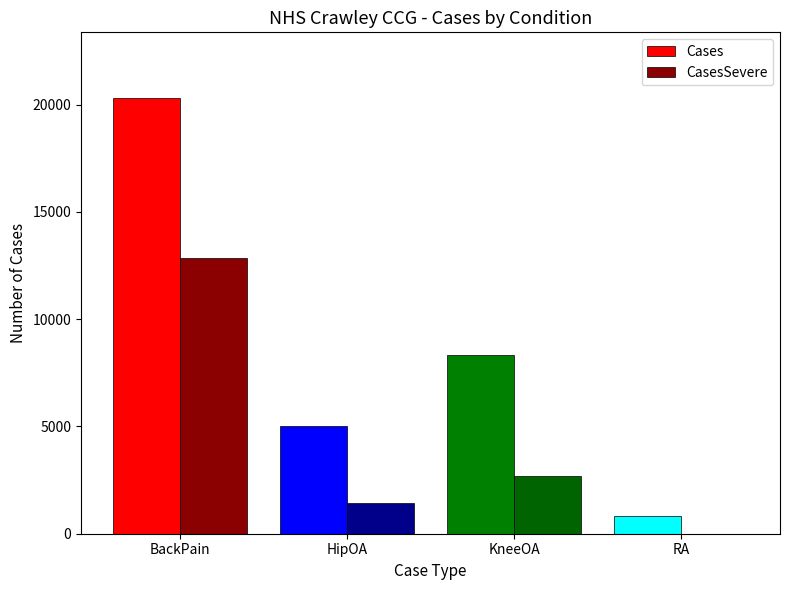

Are the bars horizontal?

No